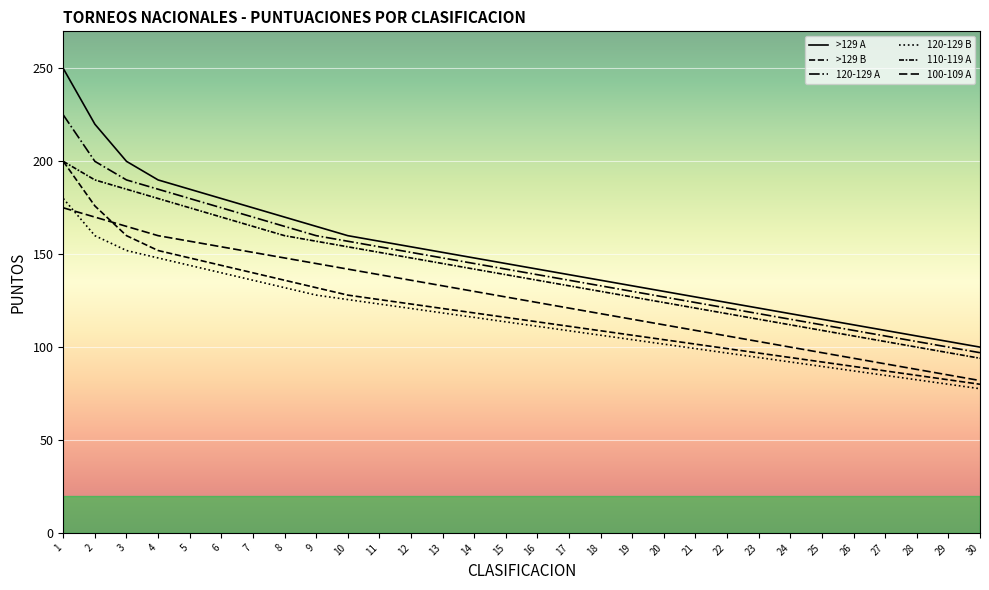

What is the minimum value for 120-129 A?

97.0